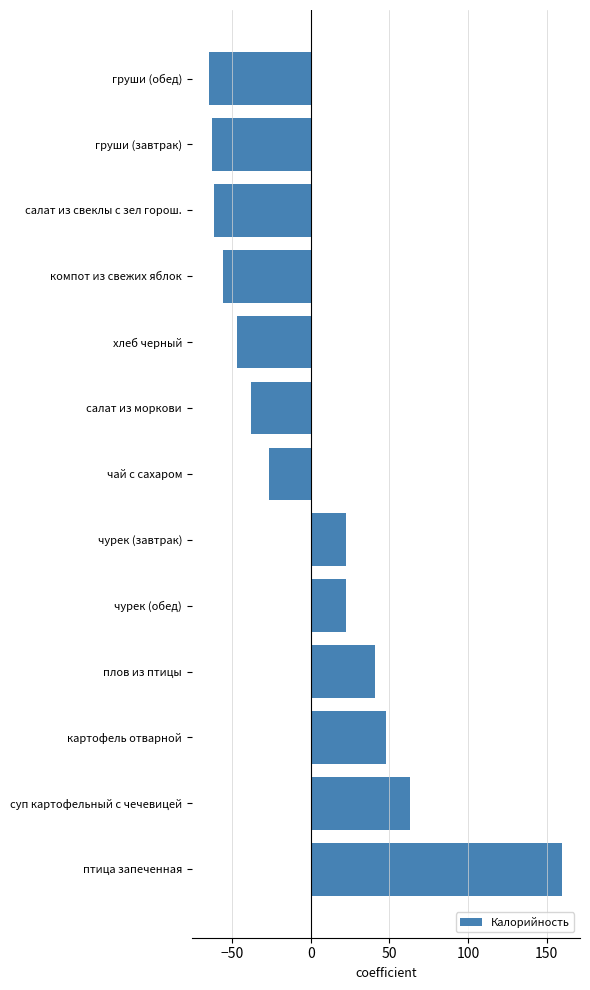

Is it true that the value at чай с сахаром is -17.6?

False